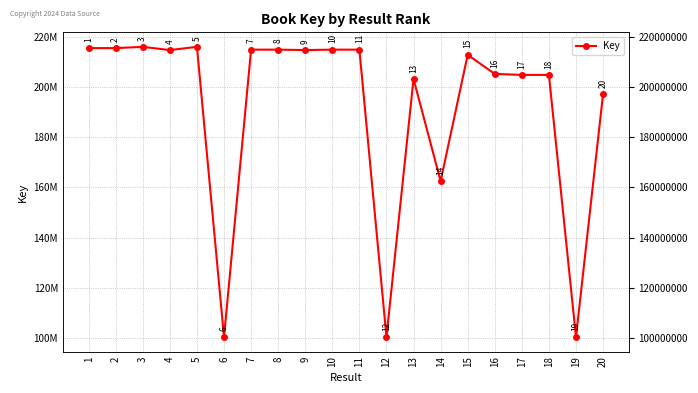

The chart shows a value of 214855217 at 11. True or false?

True